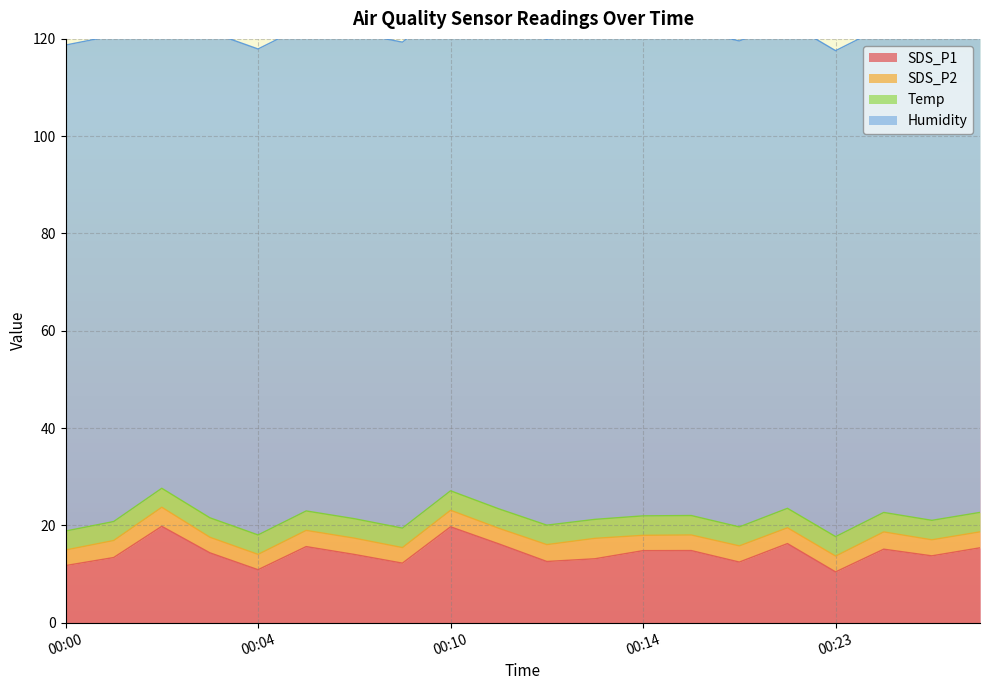

Reading left to right, what are all the values shown in this chart?

SDS_P1: 00:00=11.7	00:01=13.4	00:02=19.8	00:03=14.3	00:04=10.9	00:07=15.6	00:08=14.0	00:09=12.2	00:10=19.7	00:11=16.2	00:12=12.6	00:13=13.1	00:14=14.8	00:15=14.8	00:16=12.4	00:22=16.2	00:23=10.4	00:24=15.1	00:25=13.7	00:26=15.4
SDS_P2: 00:00=3.2	00:01=3.5	00:02=3.9	00:03=3.2	00:04=3.1	00:07=3.3	00:08=3.4	00:09=3.2	00:10=3.4	00:11=3.2	00:12=3.5	00:13=4.2	00:14=3.1	00:15=3.2	00:16=3.3	00:22=3.2	00:23=3.2	00:24=3.5	00:25=3.3	00:26=3.3
Temp: 00:00=3.9	00:01=3.9	00:02=3.9	00:03=4.0	00:04=4.0	00:07=4.0	00:08=4.0	00:09=4.0	00:10=4.0	00:11=4.0	00:12=4.0	00:13=3.9	00:14=4.0	00:15=4.0	00:16=3.9	00:22=4.0	00:23=4.0	00:24=4.0	00:25=4.0	00:26=4.0
Humidity: 00:00=99.9	00:01=99.9	00:02=99.9	00:03=99.9	00:04=99.9	00:07=99.9	00:08=99.9	00:09=99.9	00:10=99.9	00:11=99.9	00:12=99.9	00:13=99.9	00:14=99.9	00:15=99.9	00:16=99.9	00:22=99.9	00:23=99.9	00:24=99.9	00:25=99.9	00:26=99.9